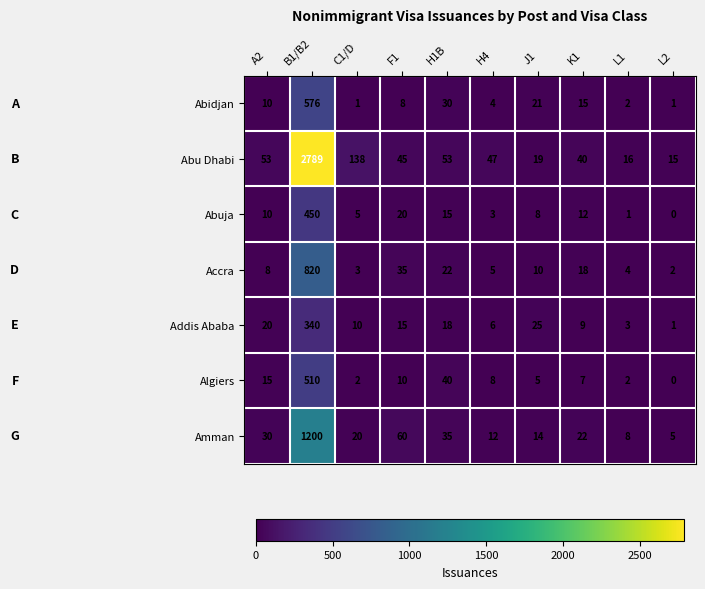

At how many categories does at least one series exceed 699?

1